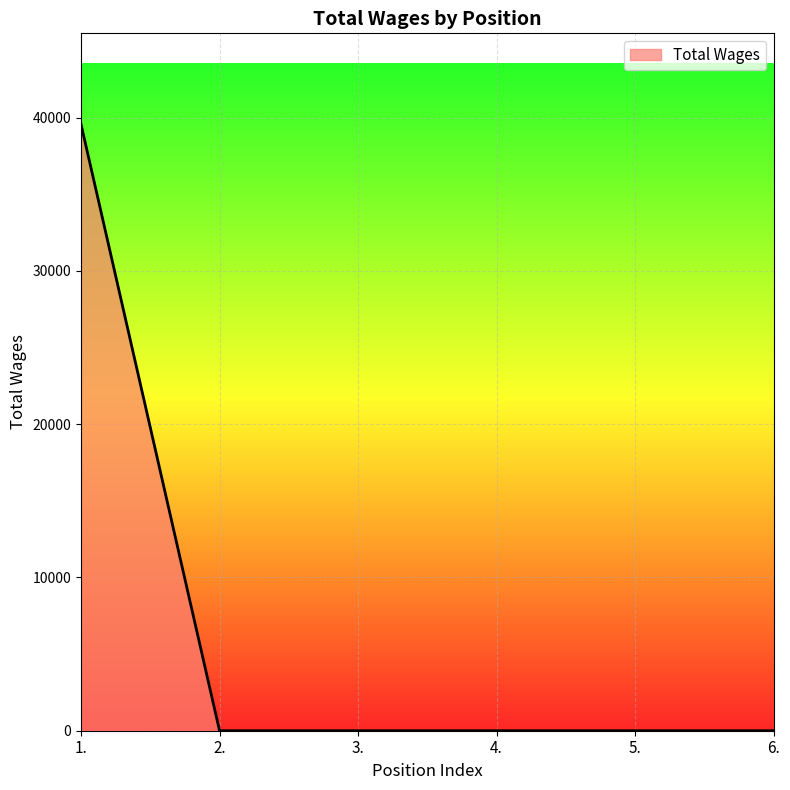

What is the difference between the maximum and minimum values?

39562